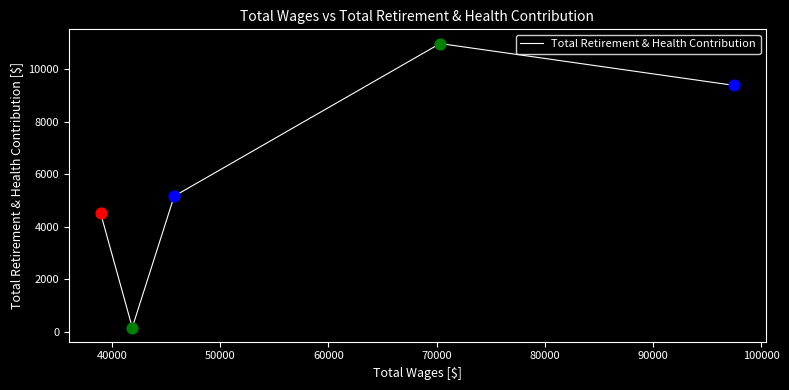

True or false: the data has more than 1 interior local peaks.

False